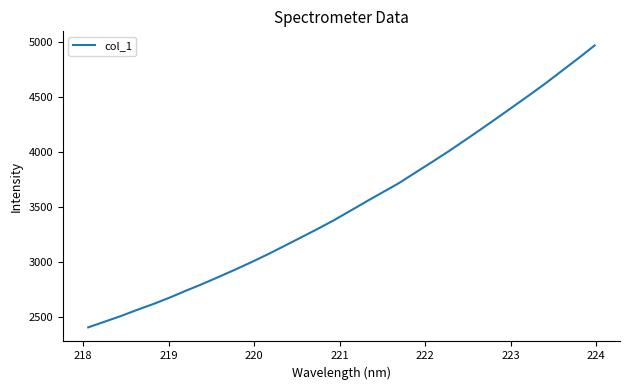

How many lines are shown in the chart?

1